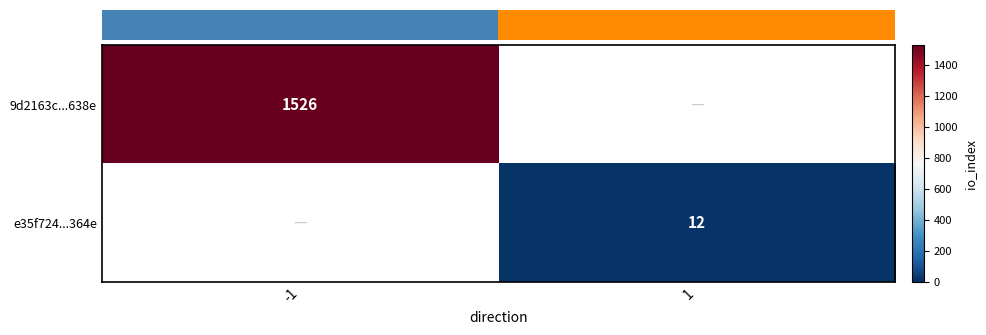

Is it true that 9d2163c...638e equals 1526 at -1?

True